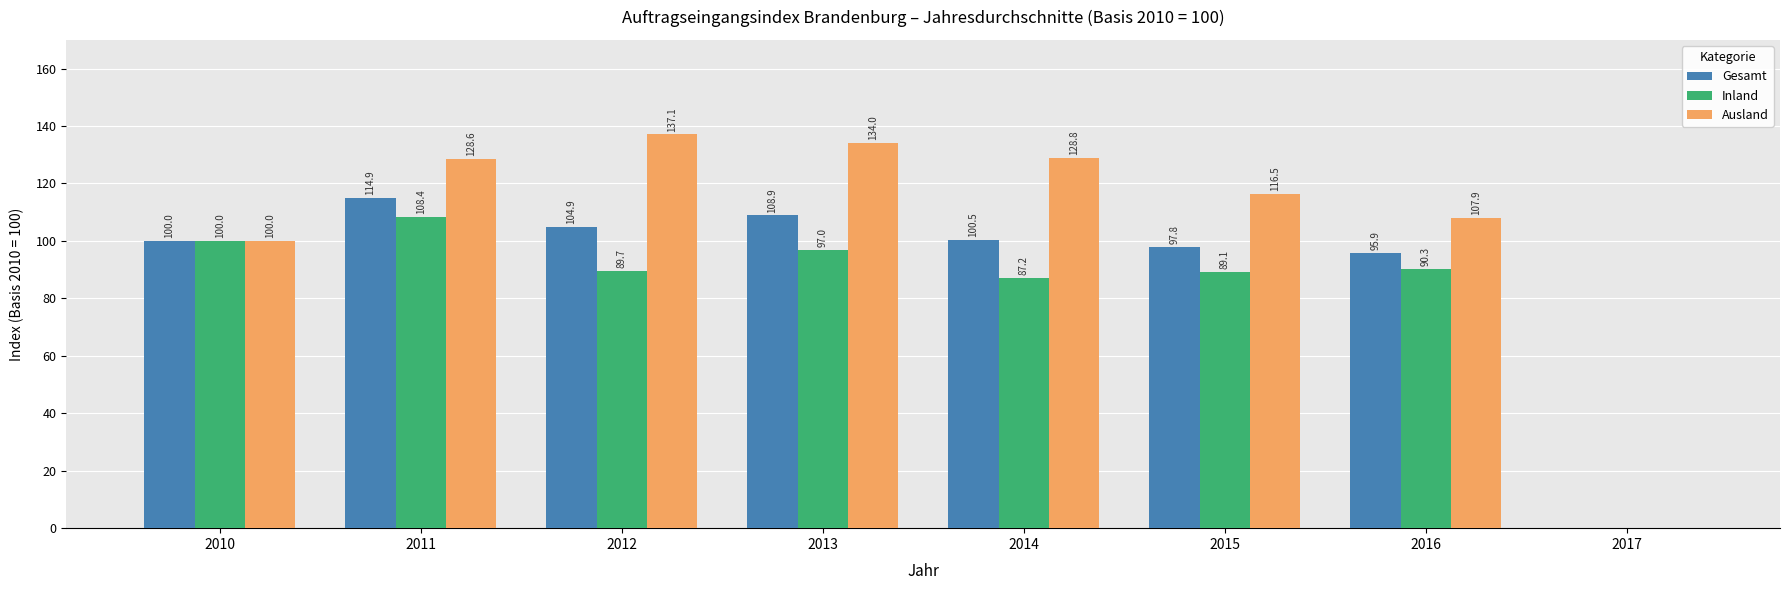

The value of Inland at 2010 is 45.5. True or false?

False